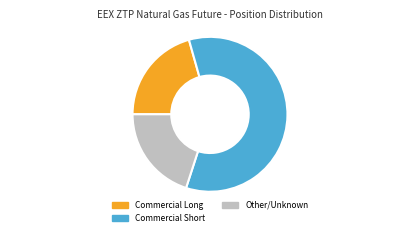

Combined, do Commercial Short and Commercial Long account for over 50%?

Yes